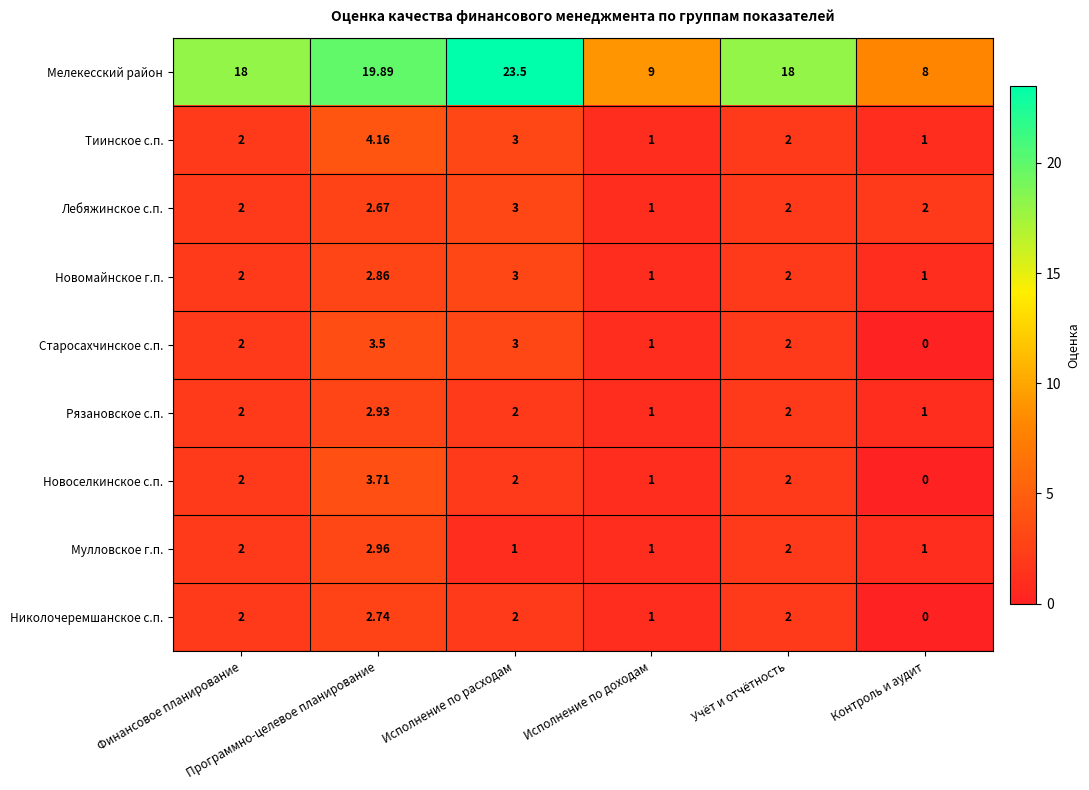

Which series has the widest spread of values?

Мелекесский район